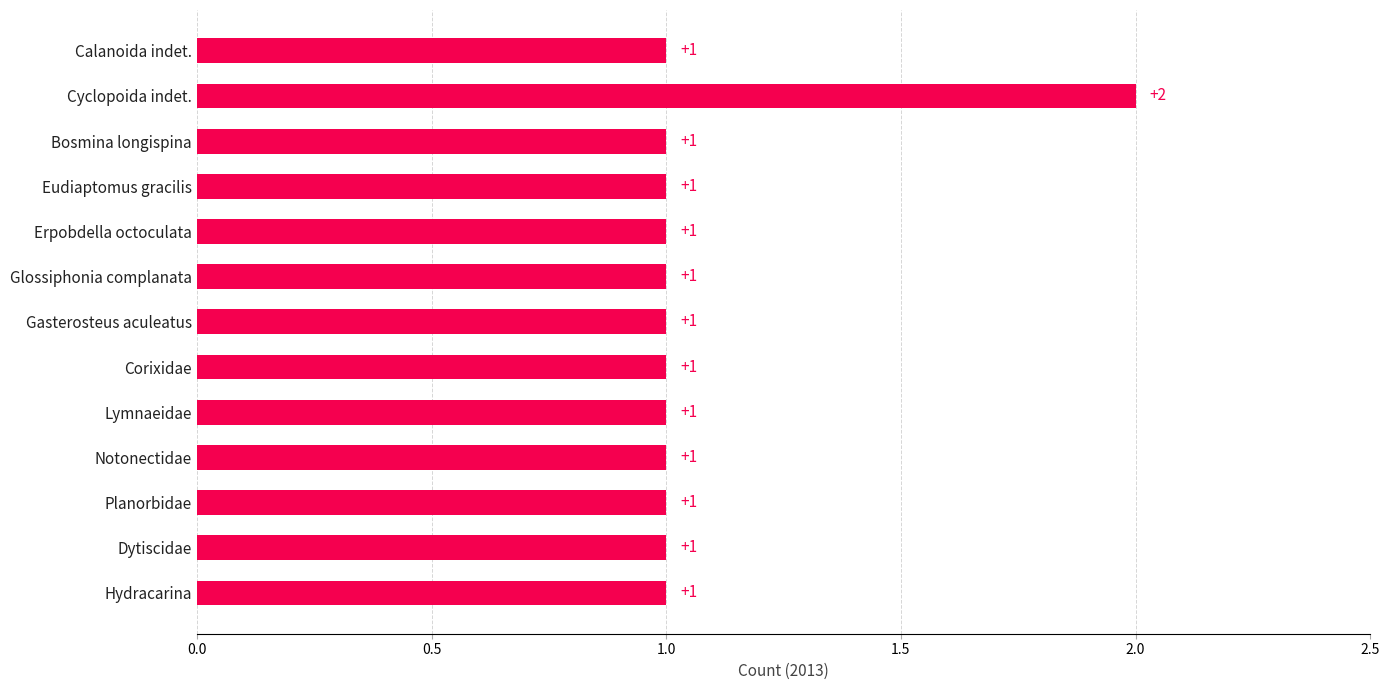

How many values are between 1 and 2?

13